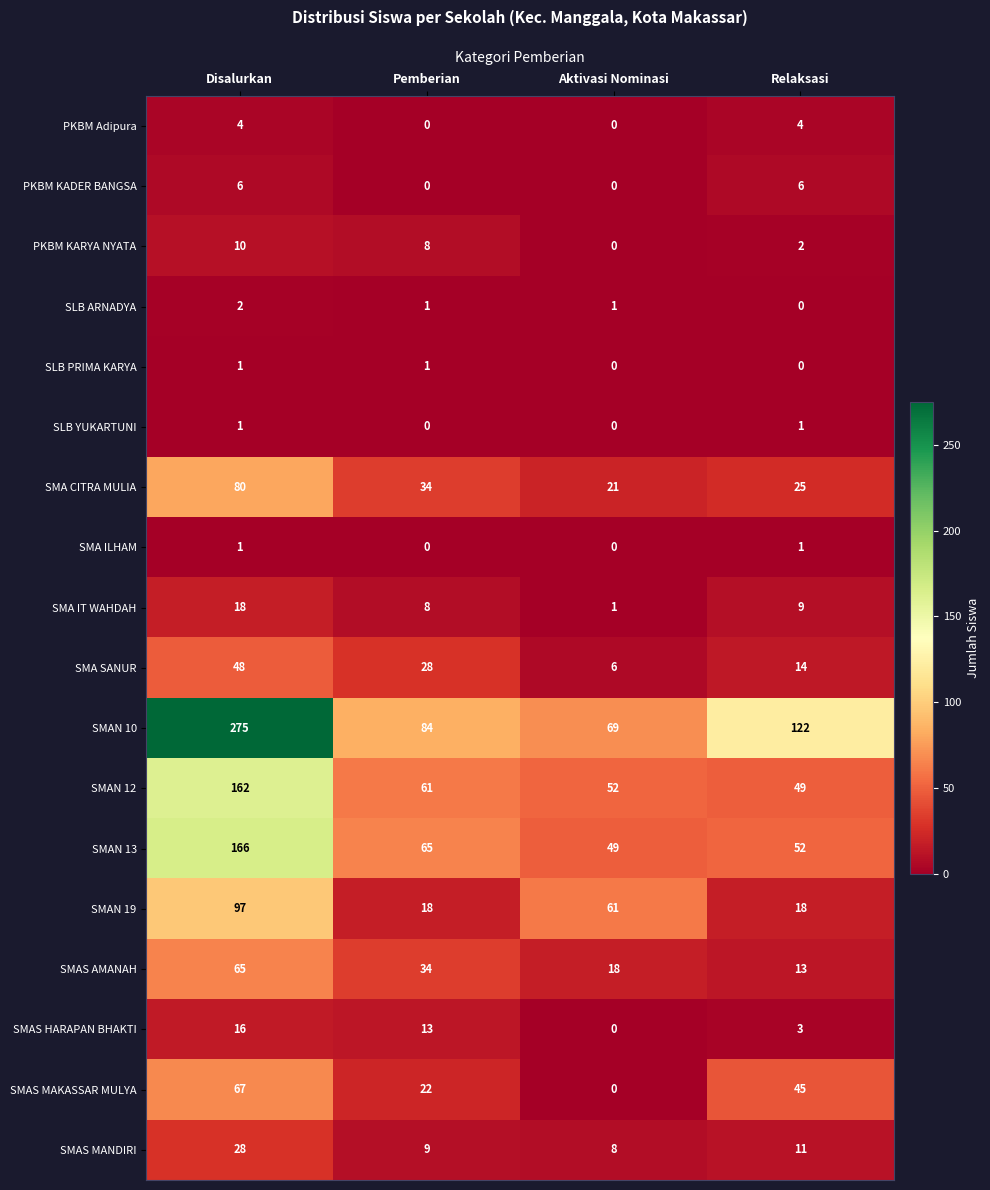

Which category has the highest value across all series?

Disalurkan